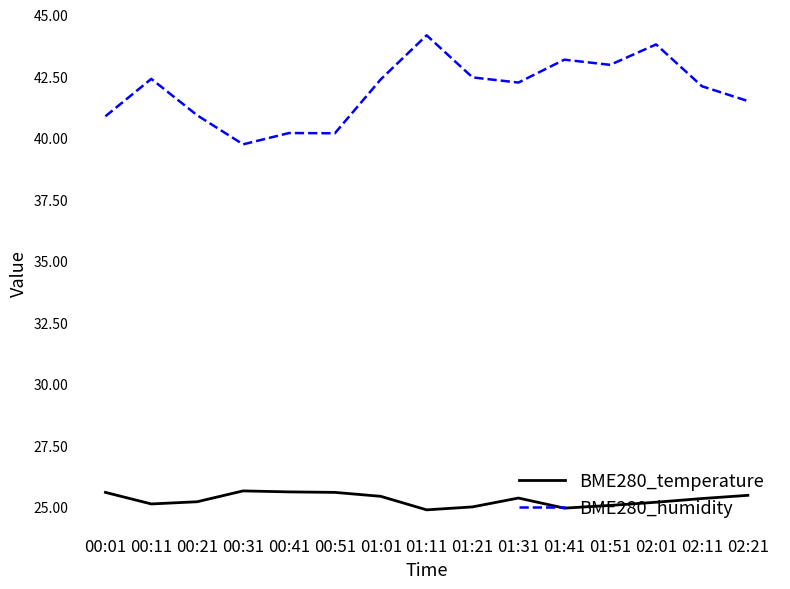

What is the difference between the BME280_humidity values at 00:31 and 01:51?

3.2